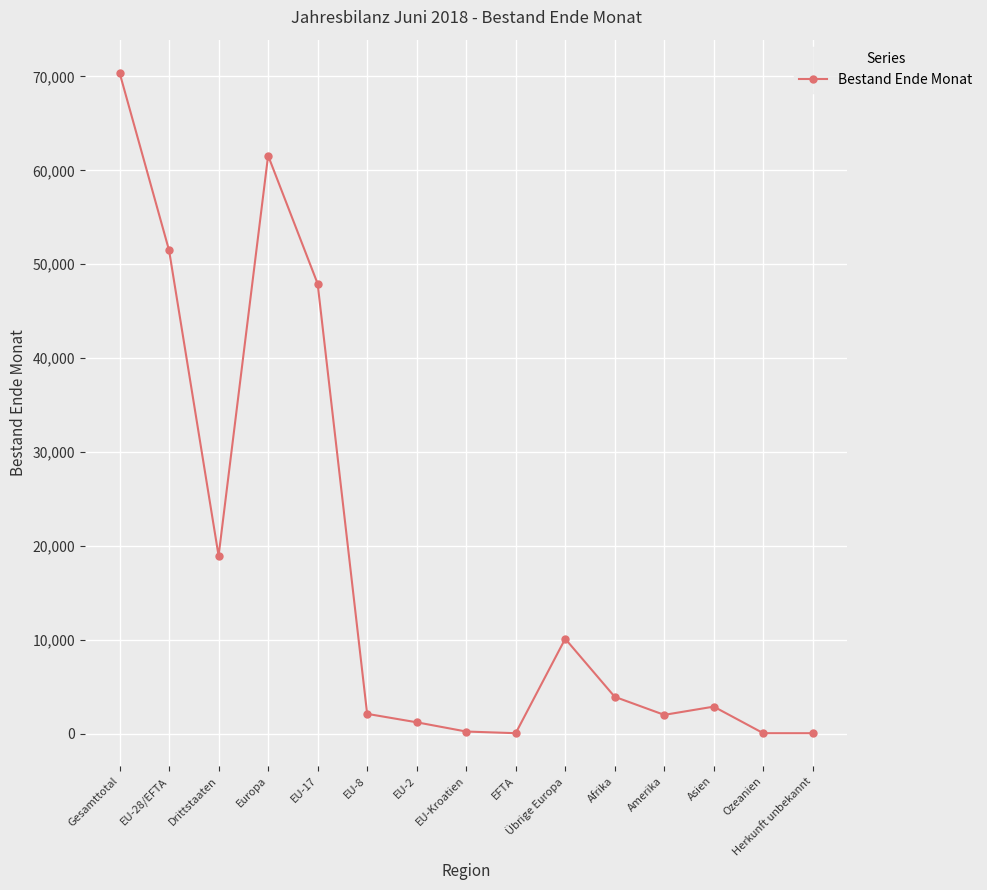

How many series are shown in this chart?

1